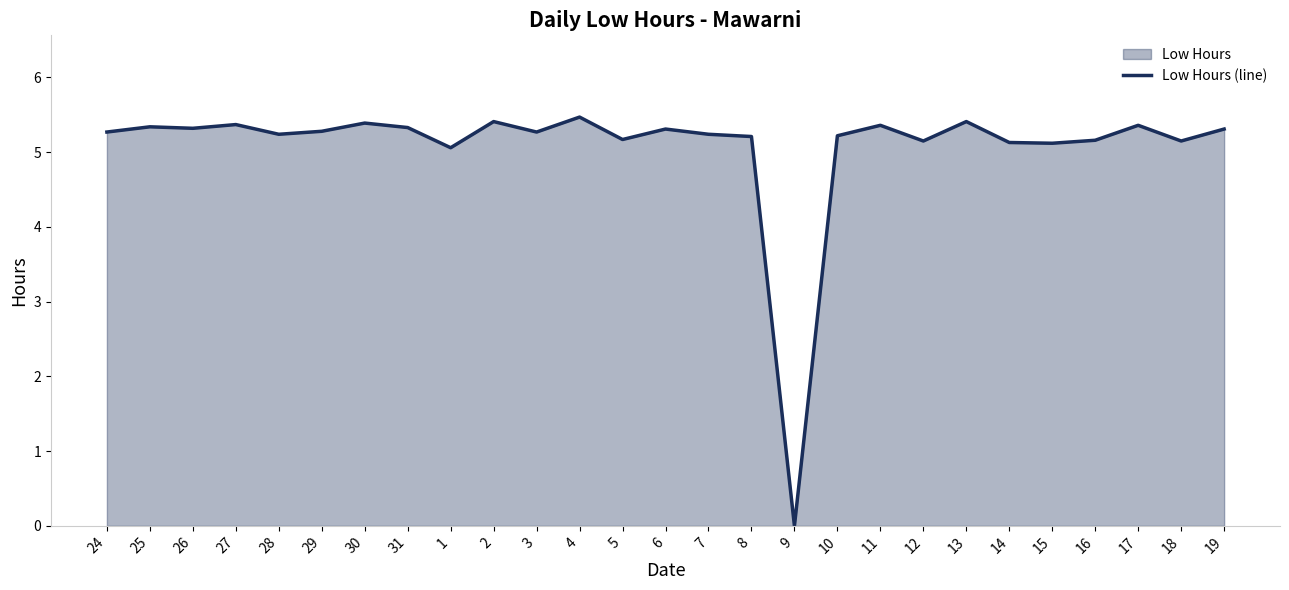

List the labels in order of value, largest first.

4, 2, 13, 30, 27, 11, 17, 25, 31, 26, 6, 19, 29, 24, 3, 28, 7, 10, 8, 5, 16, 12, 18, 14, 15, 1, 9